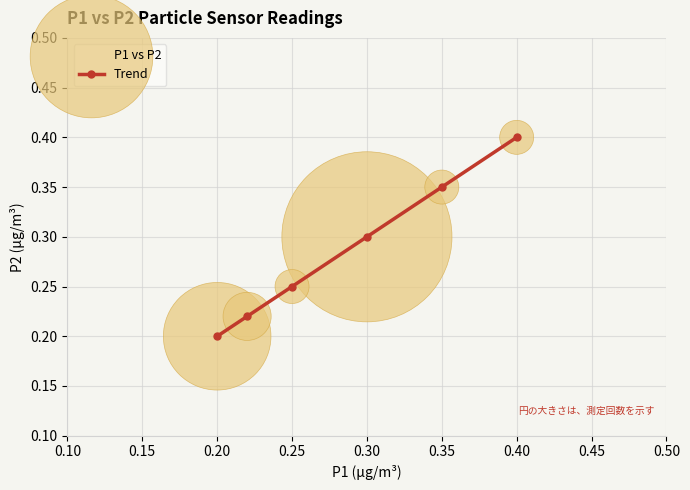

True or false: the data has more than 2 interior local peaks.

False